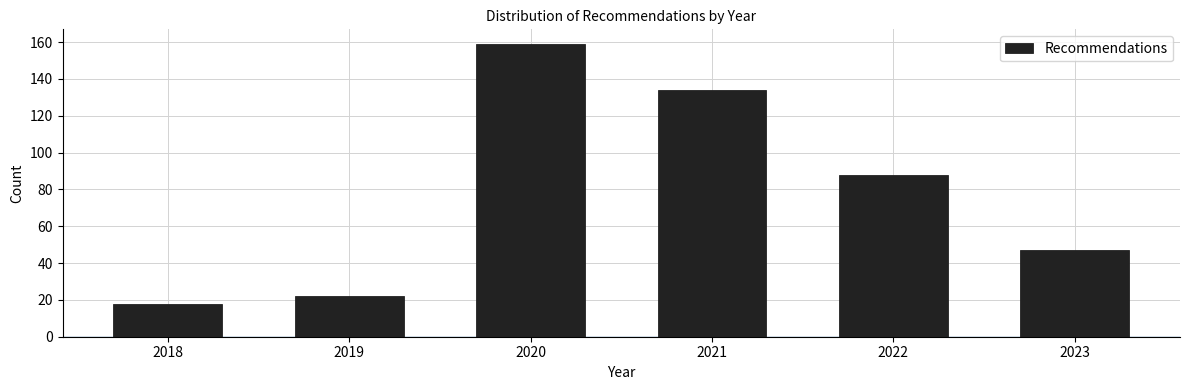

Reading left to right, transcribe all the data shown in this chart.

2018=18	2019=22	2020=159	2021=134	2022=88	2023=47